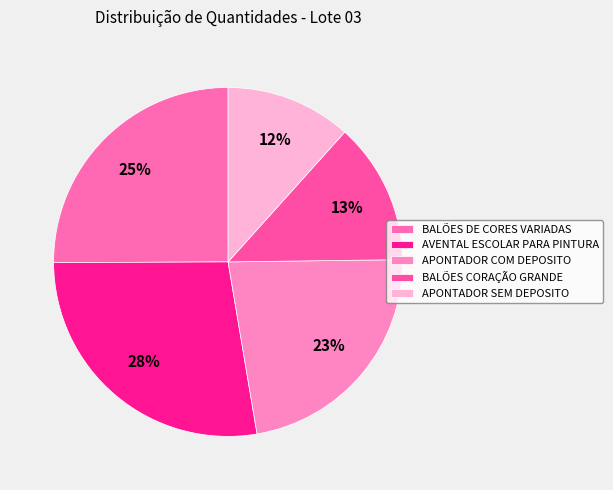

Does any single category account for the majority?

No